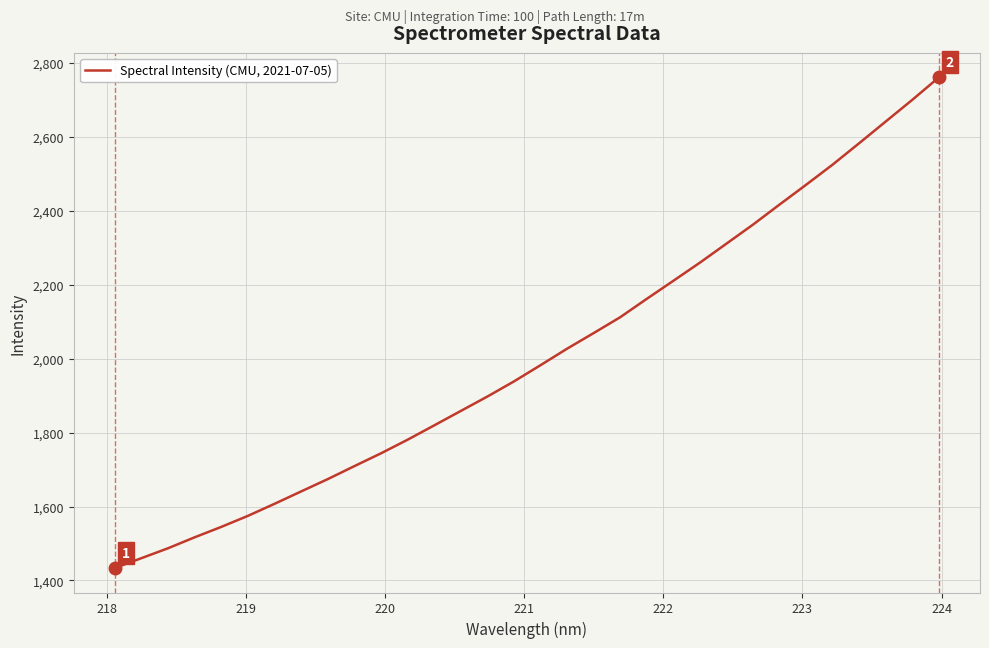

What is the difference between the maximum and minimum values?

1327.1